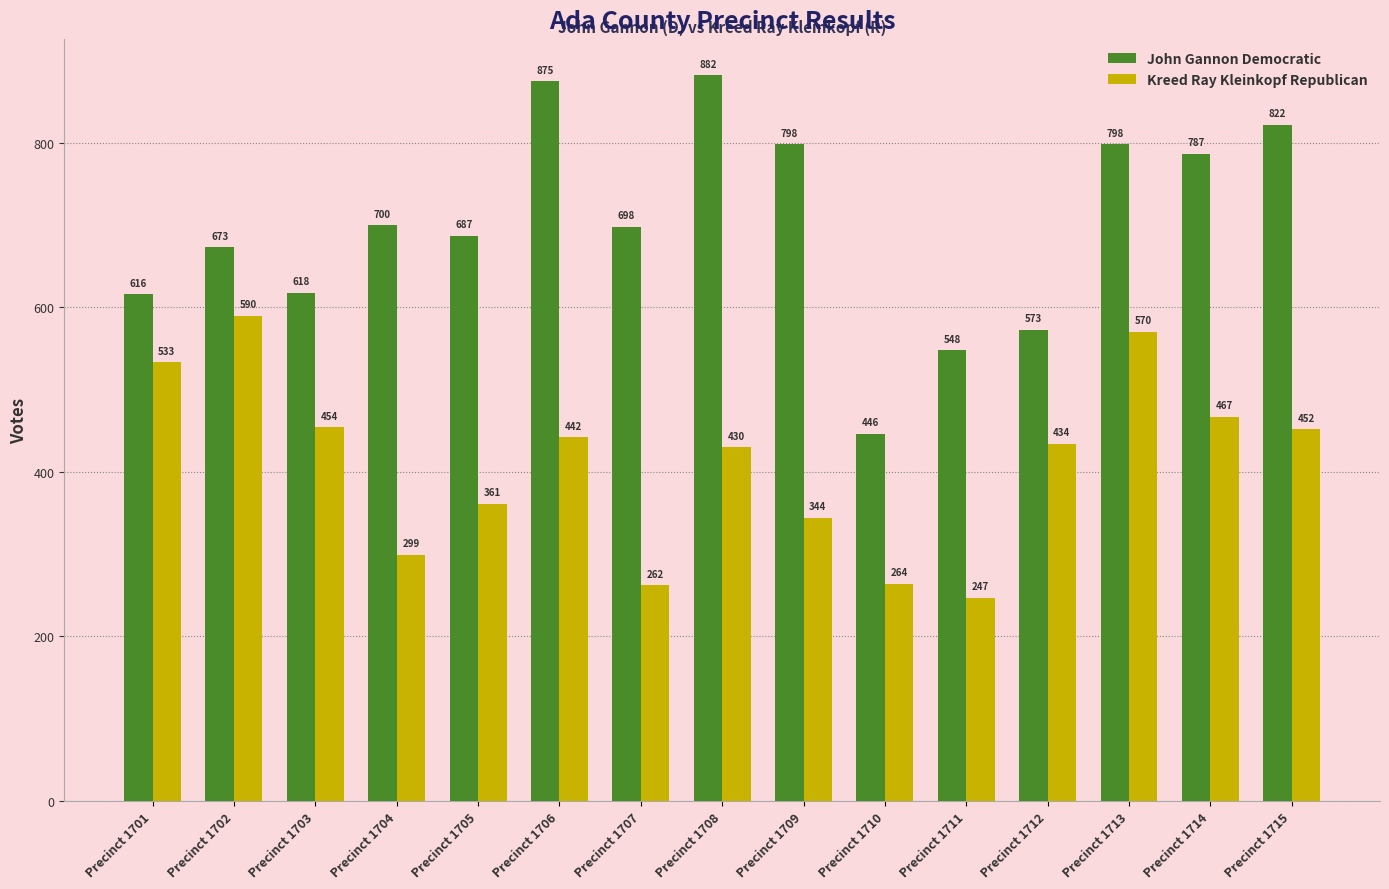

What is the difference between the maximum and minimum values in the John Gannon Democratic series?

436